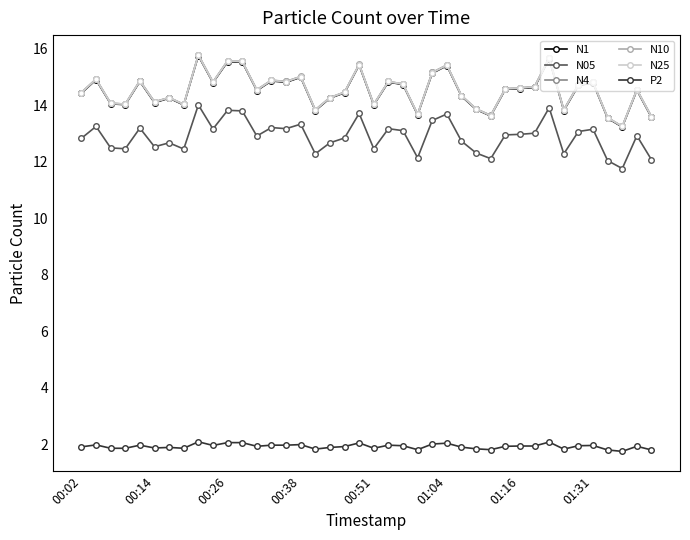

True or false: P2 has more than 1 interior local peaks.

True